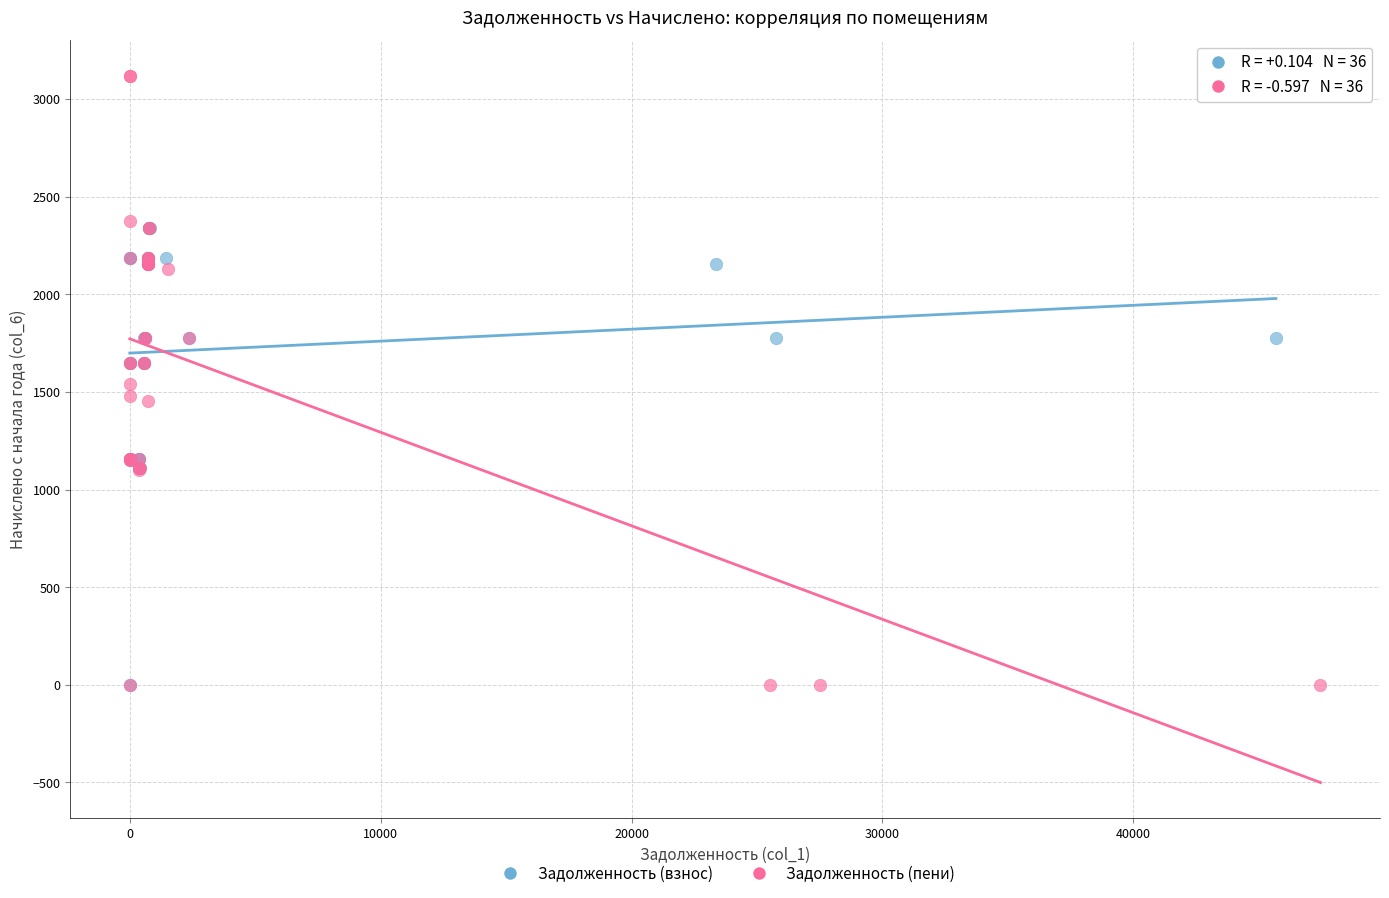

Which series has the largest Y range (max minus min)?

Задолженность (пени)